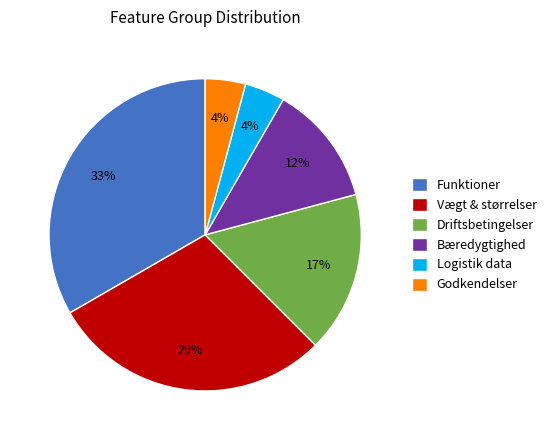

The Vægt & størrelser slice represents 29% of the pie. True or false?

True